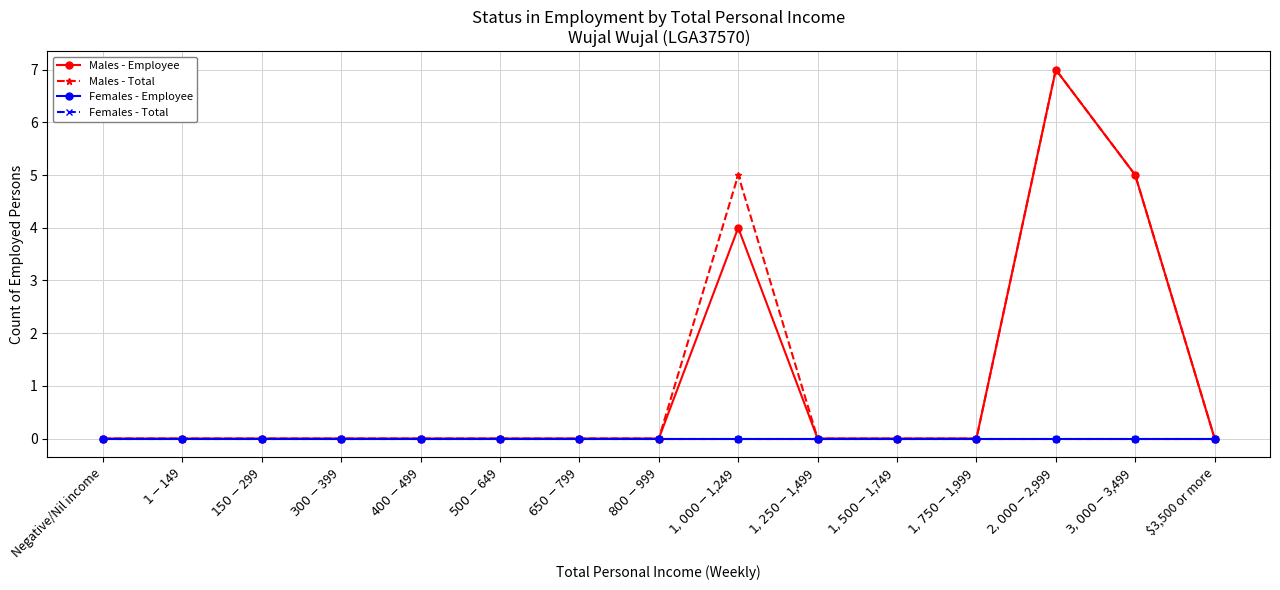

Does the chart have visible grid lines?

Yes